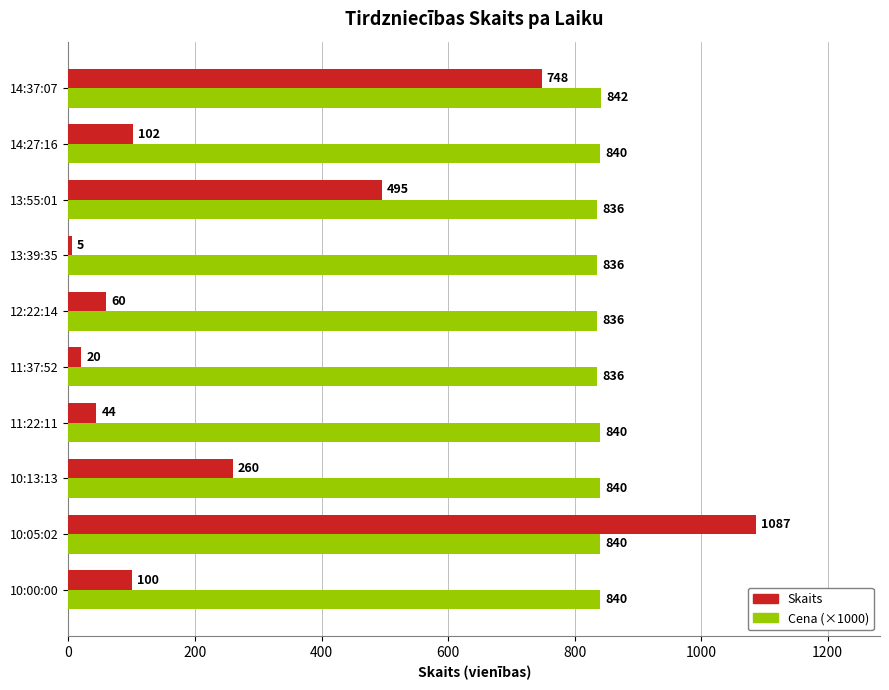

True or false: Skaits has a value of 1720 at 10:05:02.

False